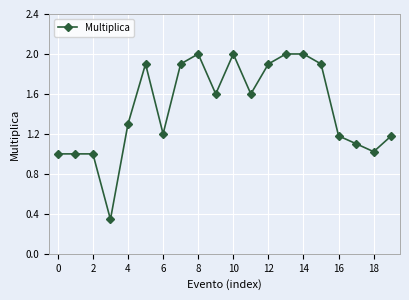

What is the greatest value displayed?

2.0